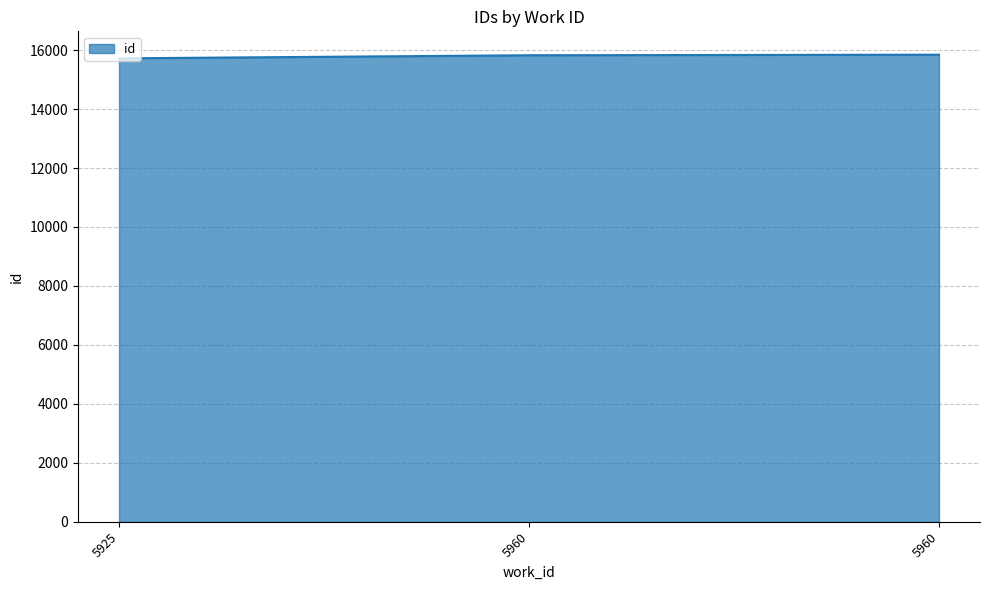

Reading left to right, transcribe all the data shown in this chart.

5925=15720	5960=15825	5960=15844